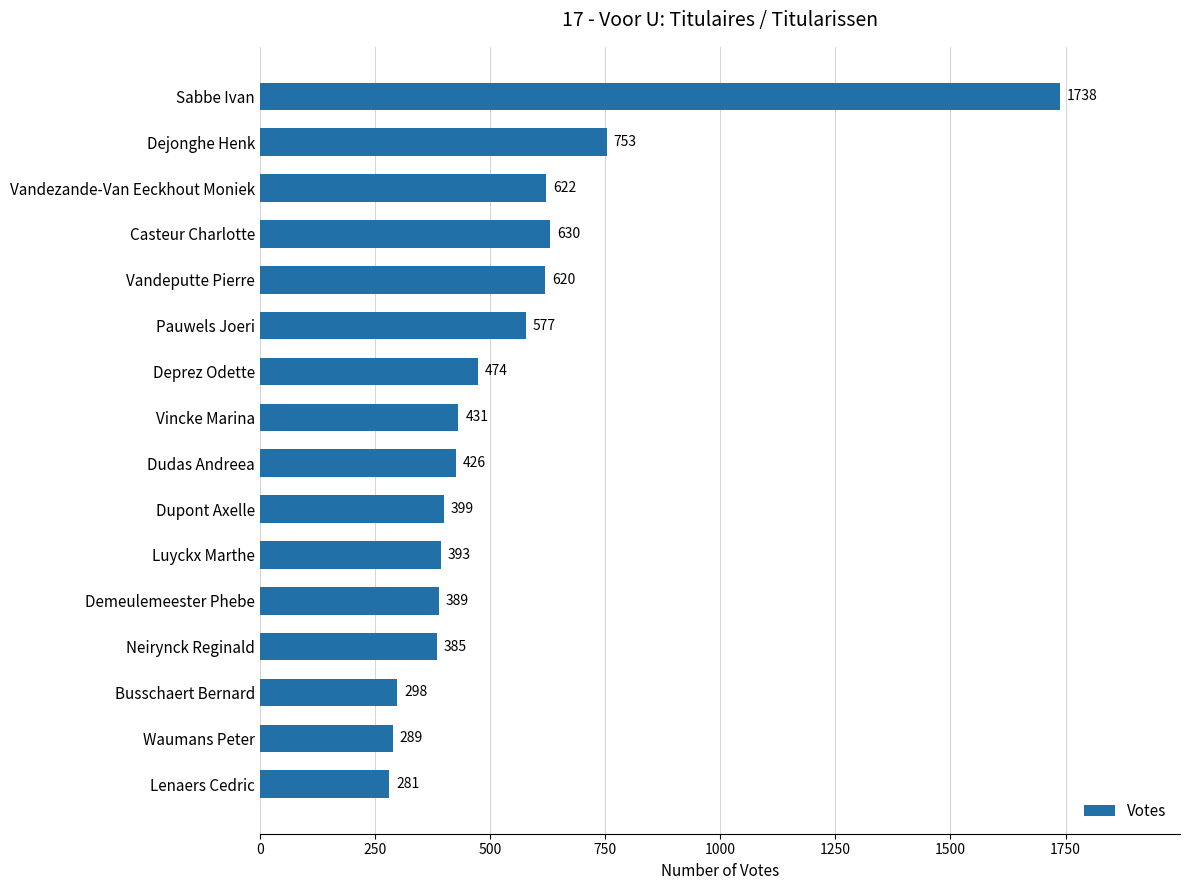

What is the change in value from Sabbe Ivan to Neirynck Reginald?

-1353